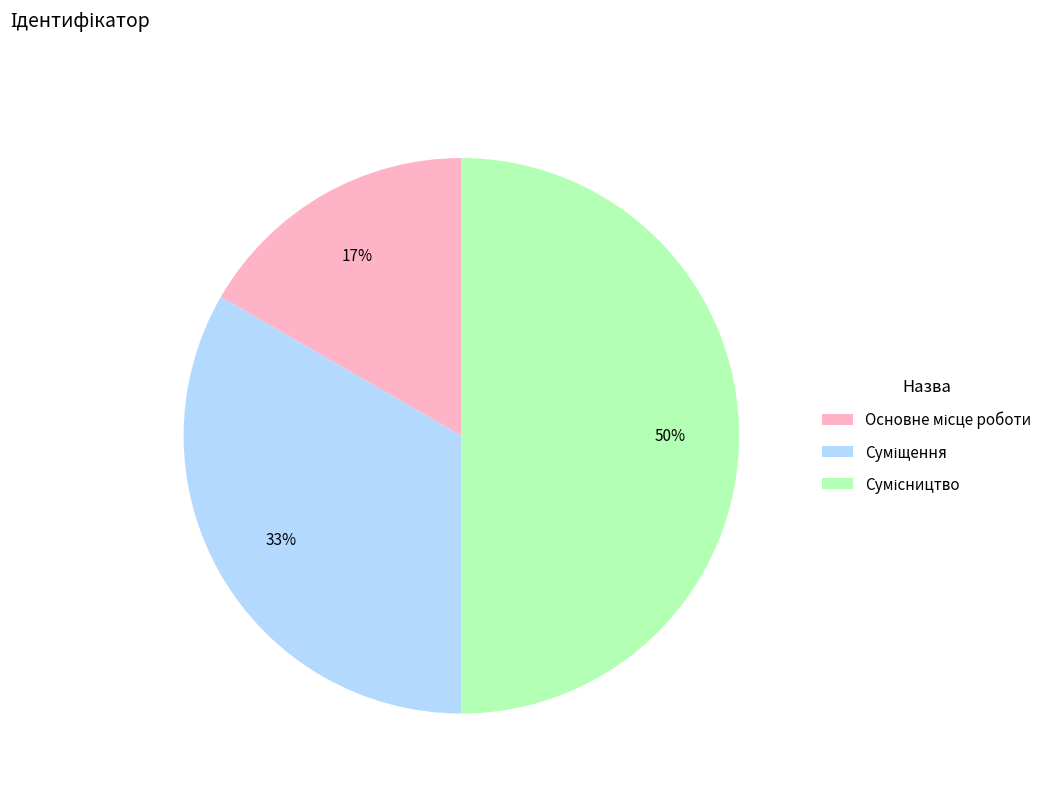

To the nearest percent, what is the difference between the largest and smallest slice percentages?

33%